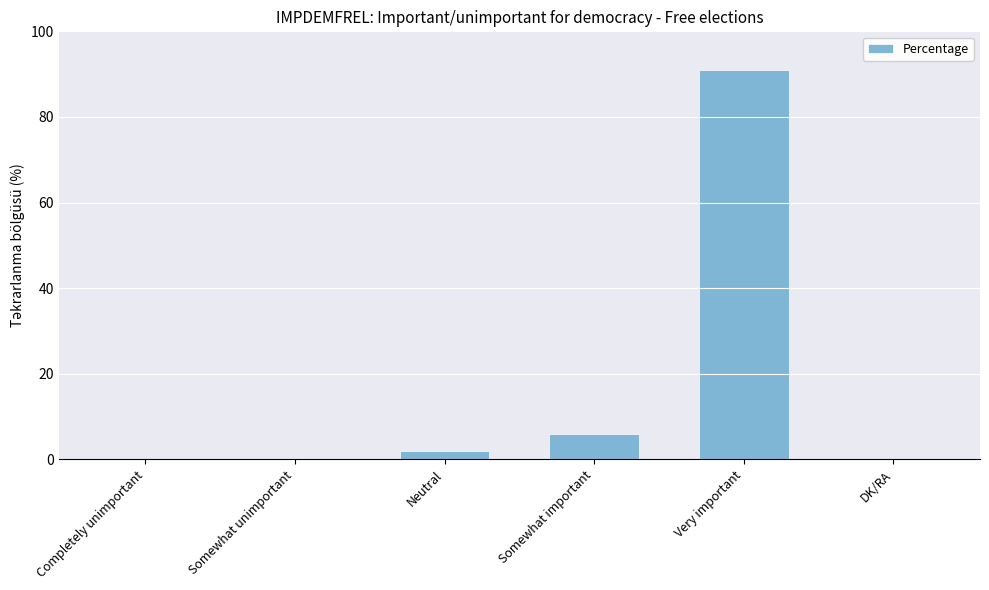

How many categories are shown in the chart?

6